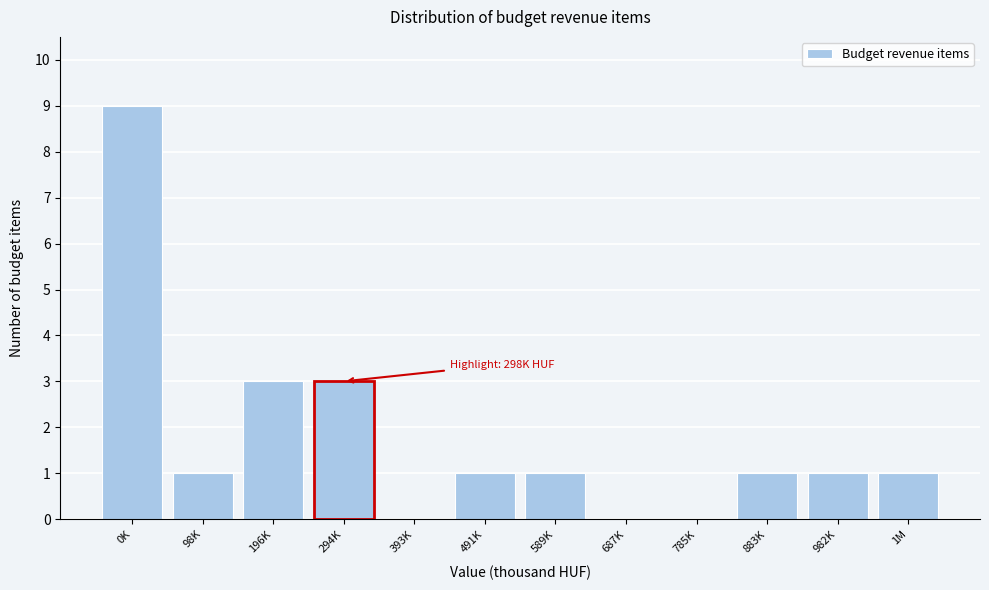

Reading right to left, list all the values displayed in this chart.

1M=1	982K=1	883K=1	785K=0	687K=0	589K=1	491K=1	393K=0	294K=3	196K=3	98K=1	0K=9